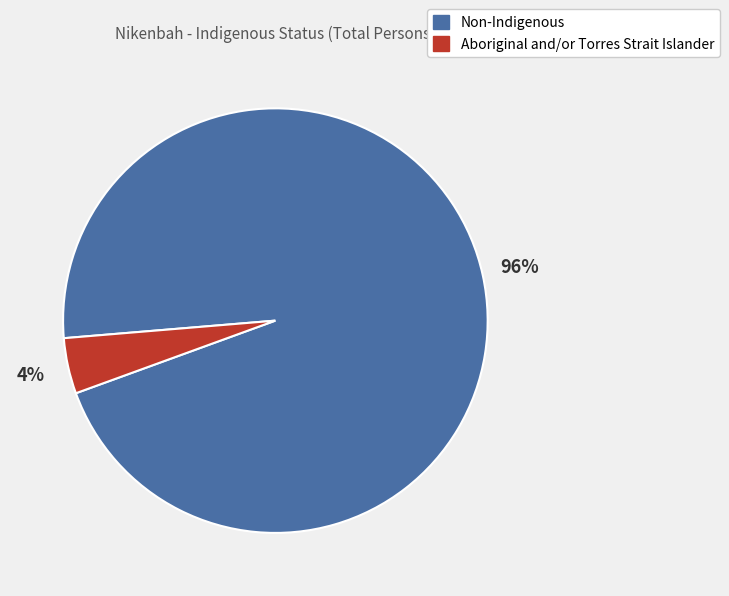

Combined, do Aboriginal and/or Torres Strait Islander and Non-Indigenous account for over 50%?

Yes